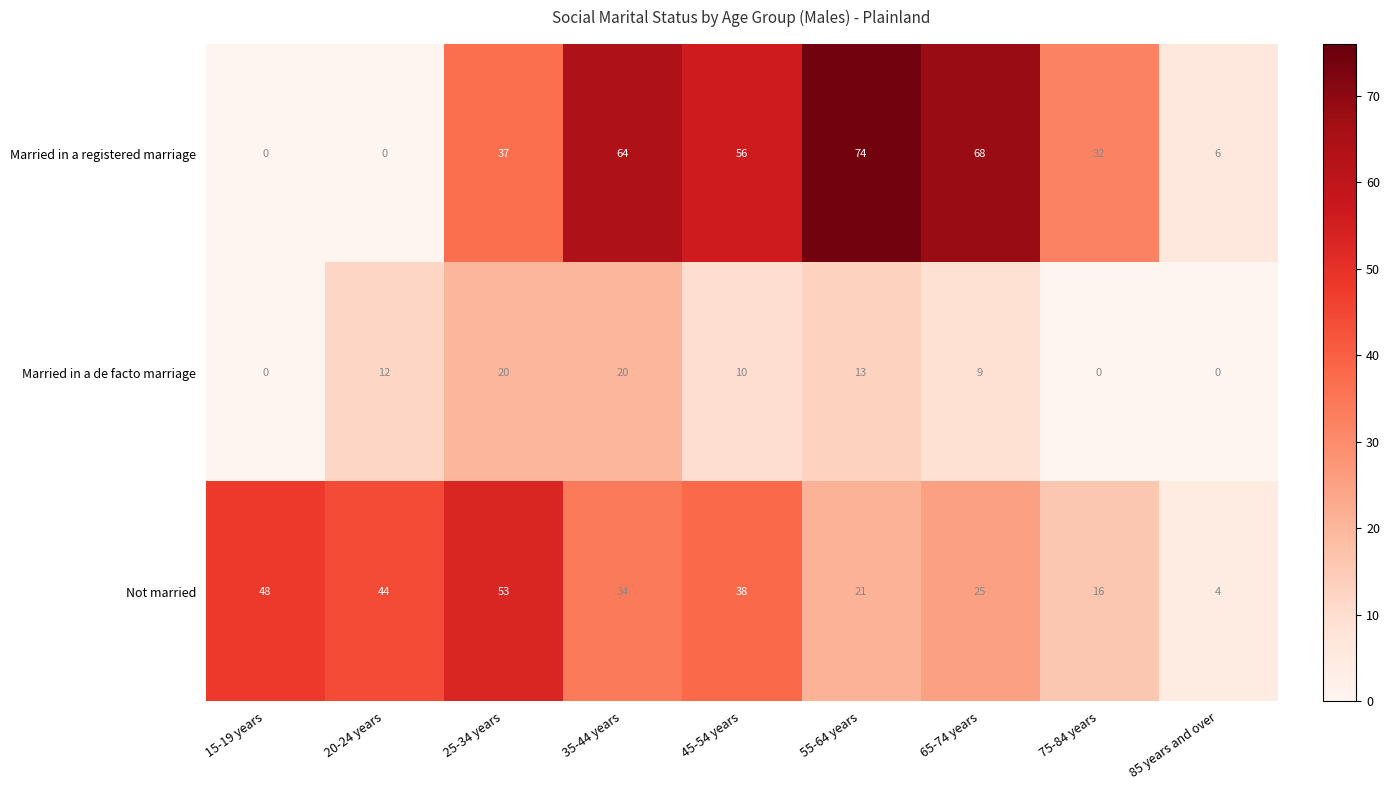

Rank the series at 75-84 years from lowest to highest value.

Married in a de facto marriage, Not married, Married in a registered marriage